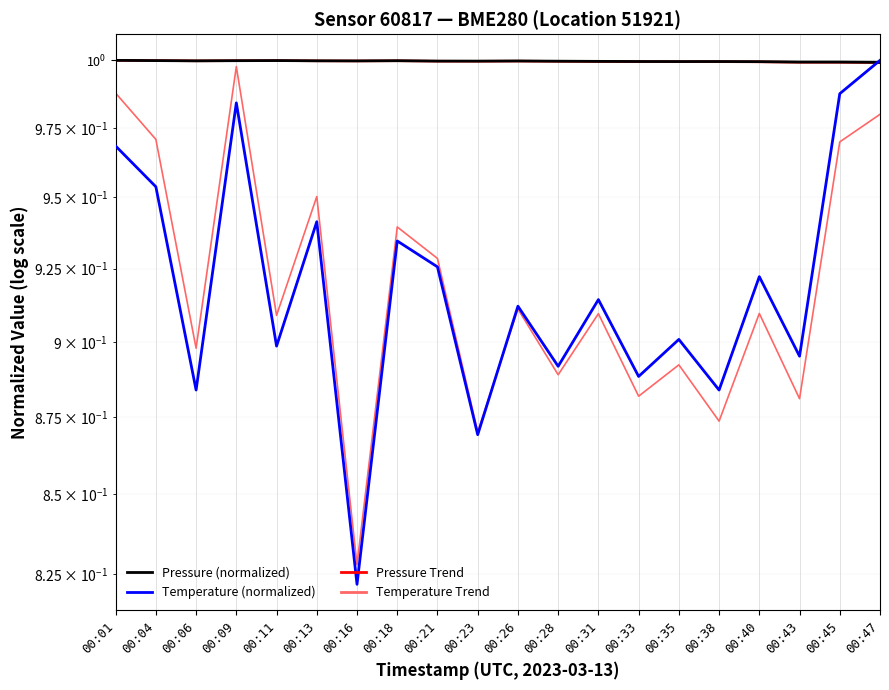

Which category has the lowest value across all series?

00:16